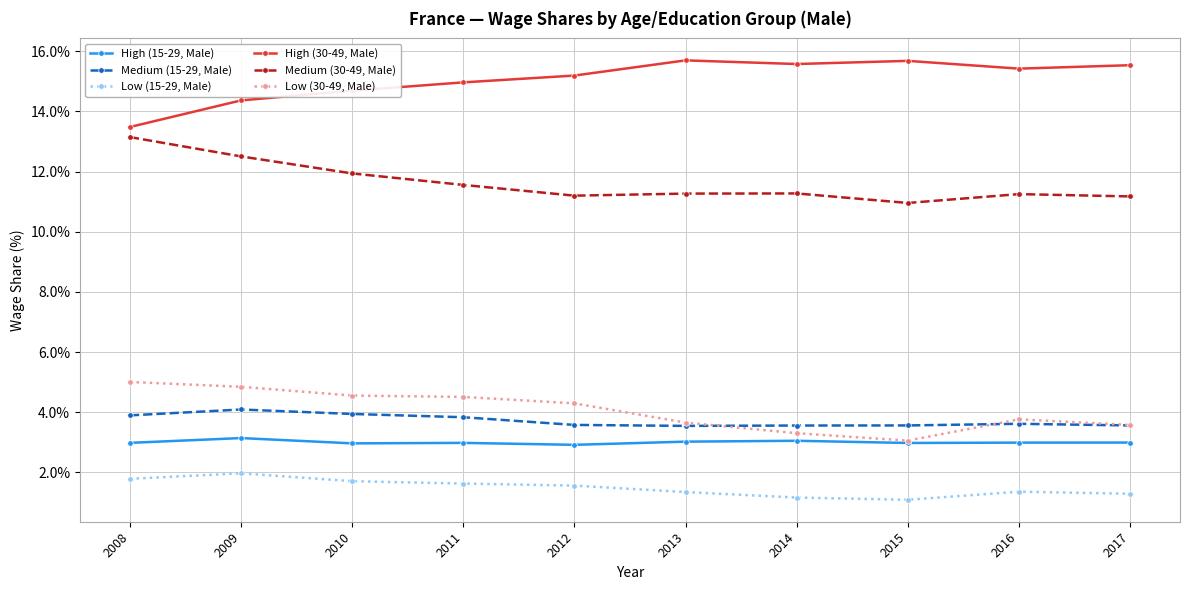

True or false: High (15-29, Male) and Low (15-29, Male) intersect in this chart.

False